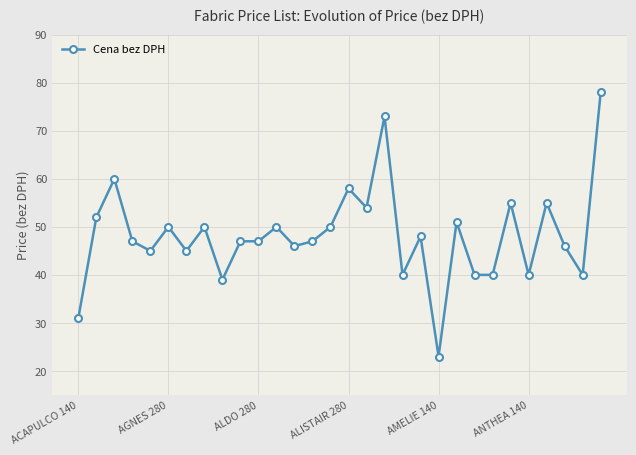

True or false: there are more than 1 points higher than both neighbors.

True